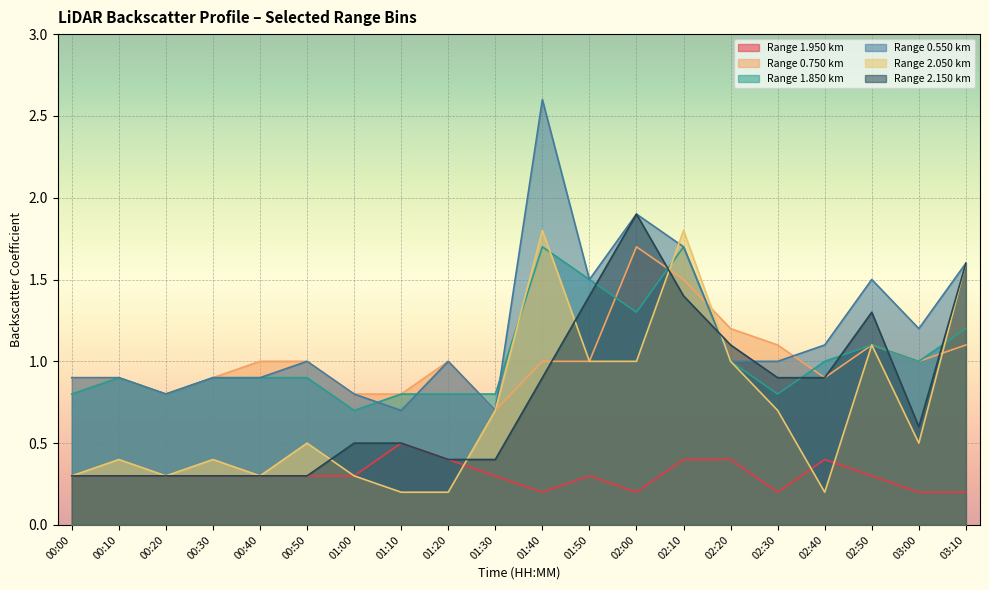

What is the label of the 11th point from the left?

01:40